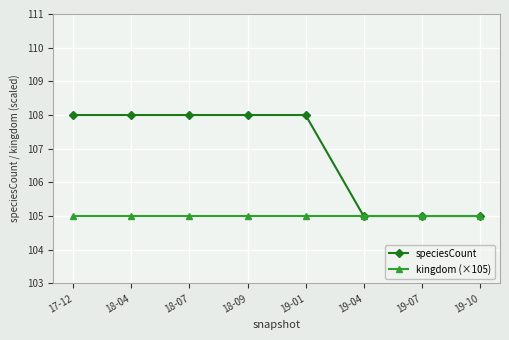

What is the smallest value displayed?

105